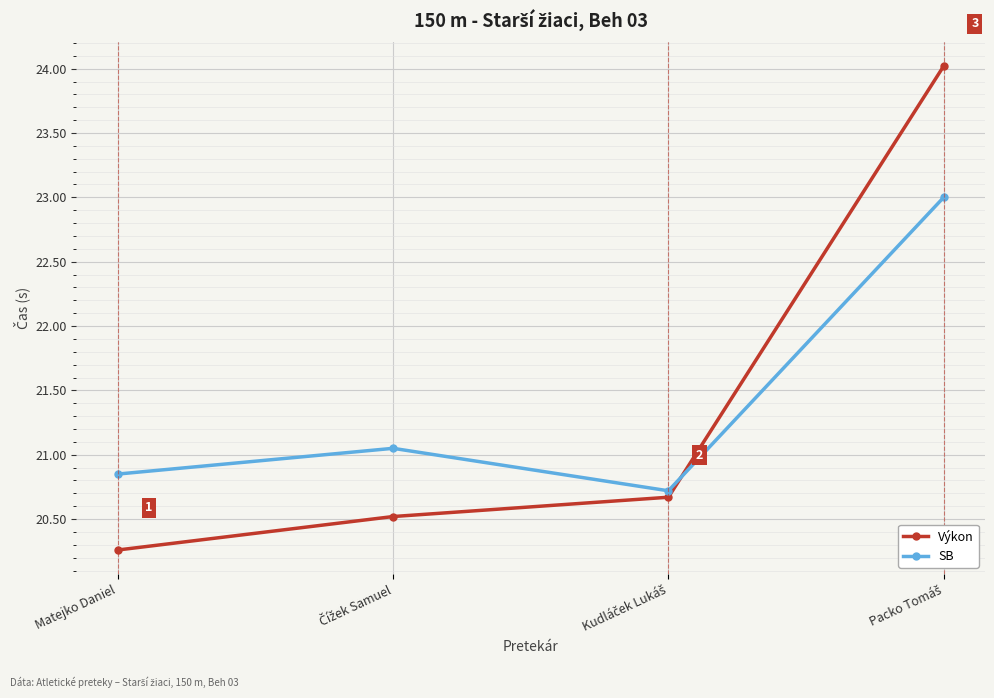

What is the maximum value shown in the chart?

24.0